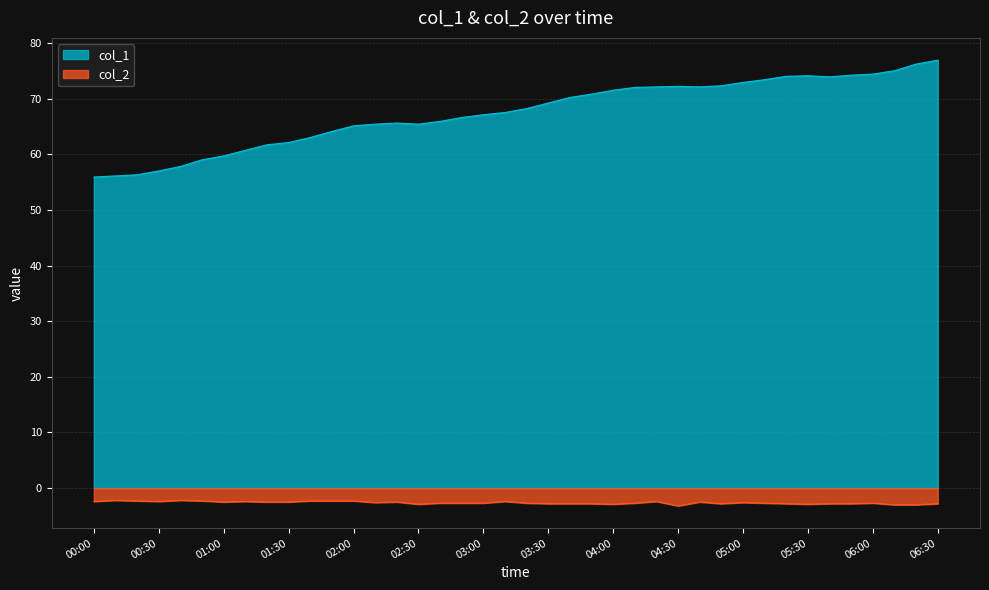

What is the maximum value for col_2?

-2.2